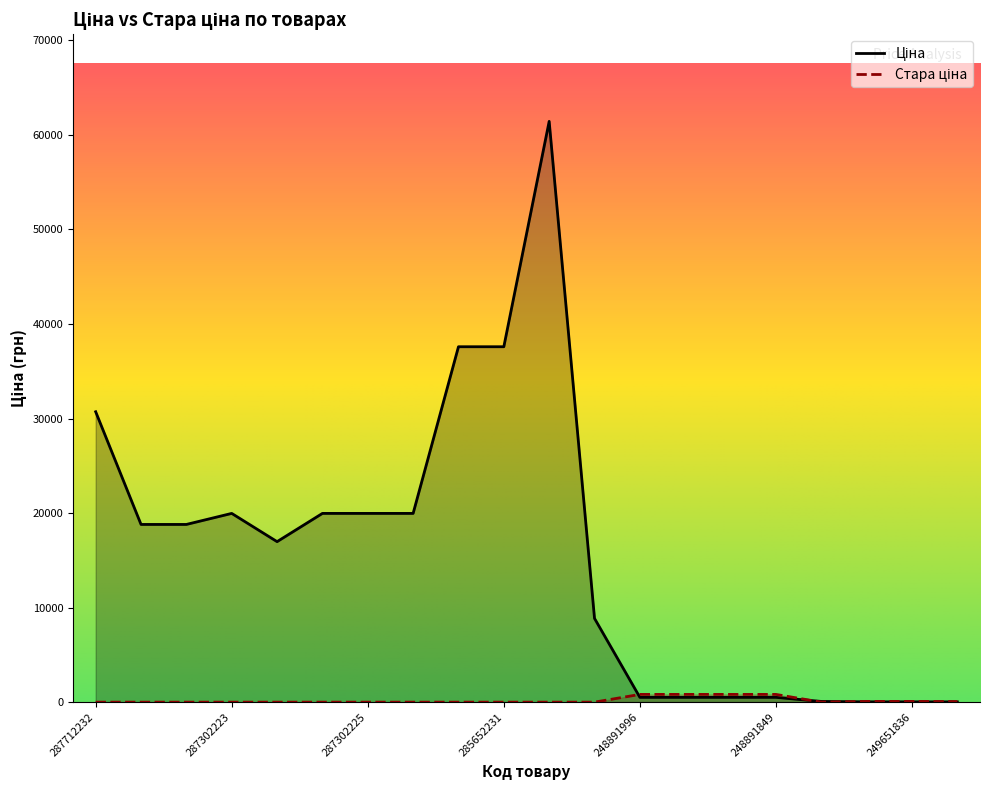

Which category has the highest value across all series?

285672232